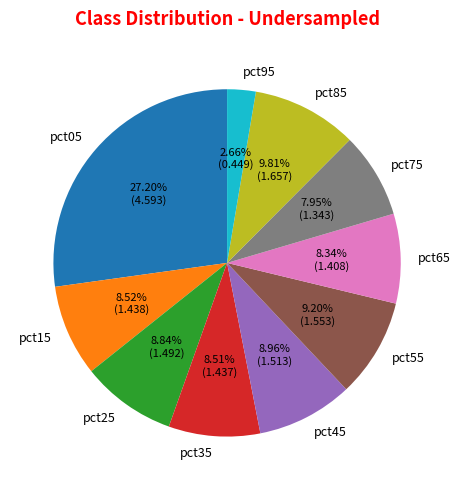

What is the ratio of the value at pct05 to the value at pct65?

3.3